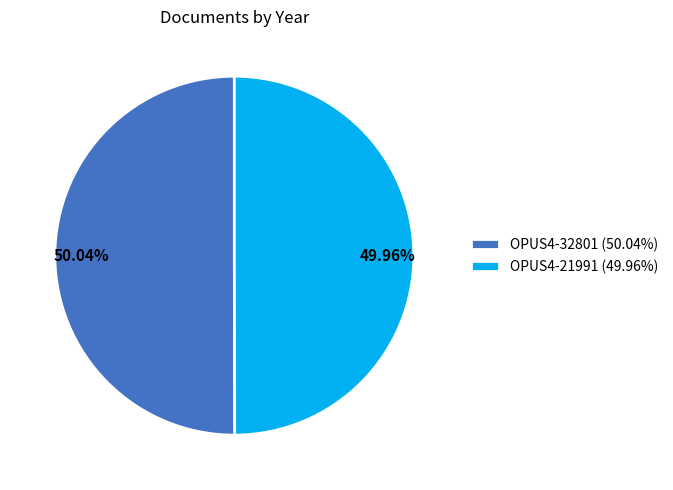

Combined, what portion of the pie is OPUS4-21991 and OPUS4-32801?

100.0%